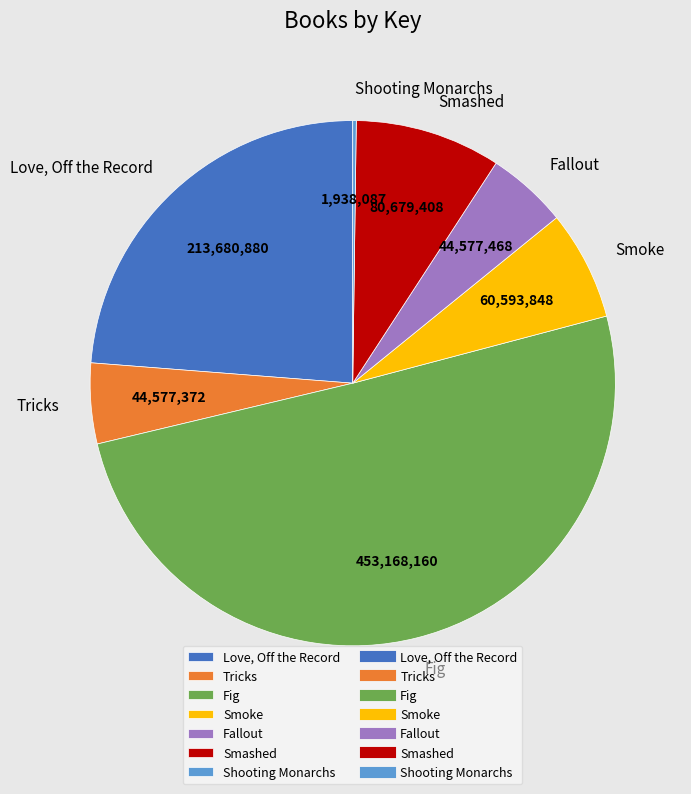

Which slice is the largest?

Fig